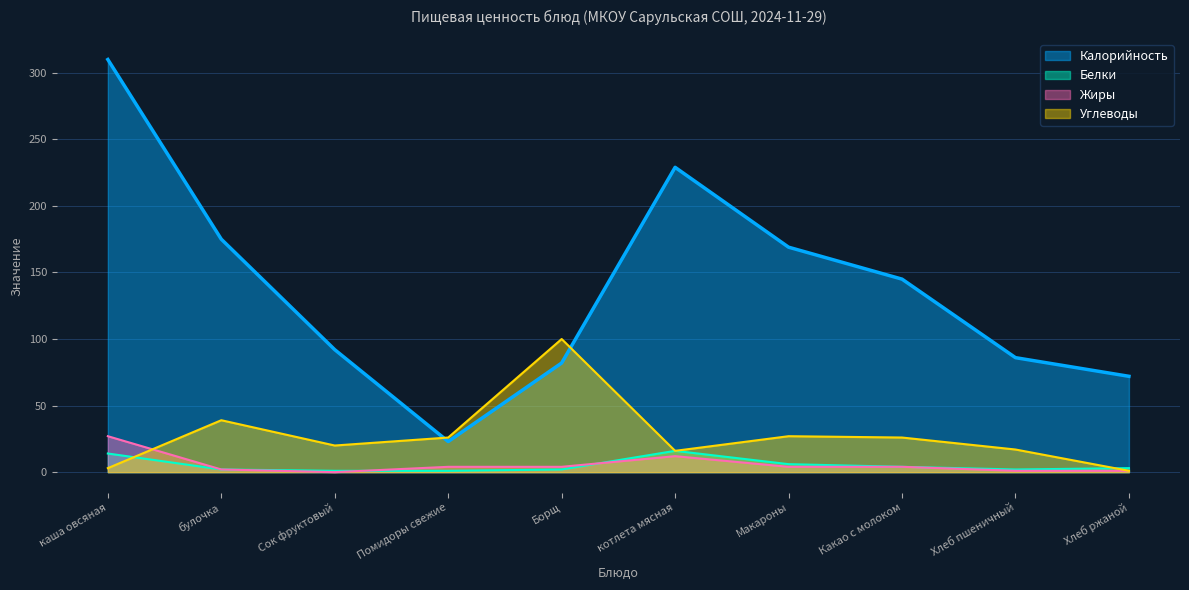

Where is the first local minimum for Калорийность?

Помидоры свежие